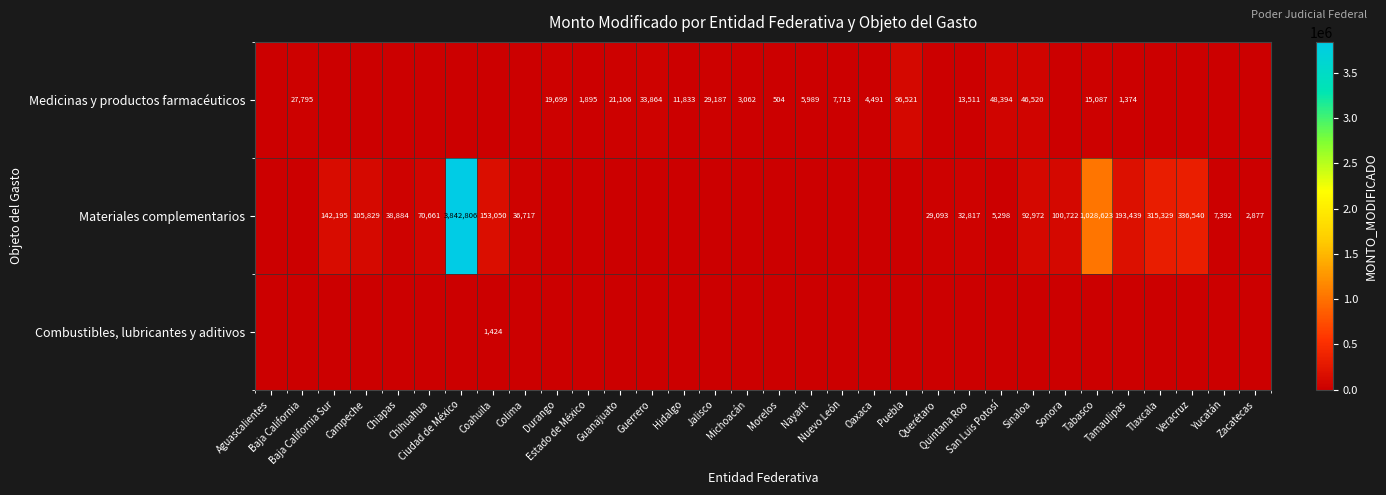

What is the spread (max minus min) of values at Ciudad de México?

3842806